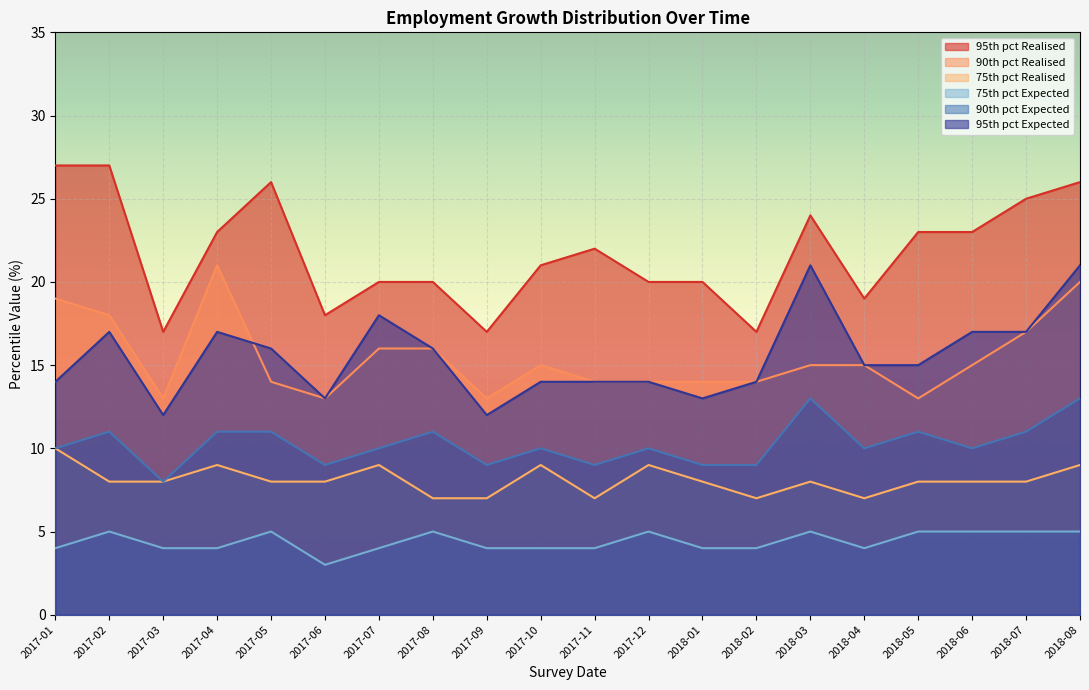

What is the value of the 75th pct Expected point at the 7th from the left?

4